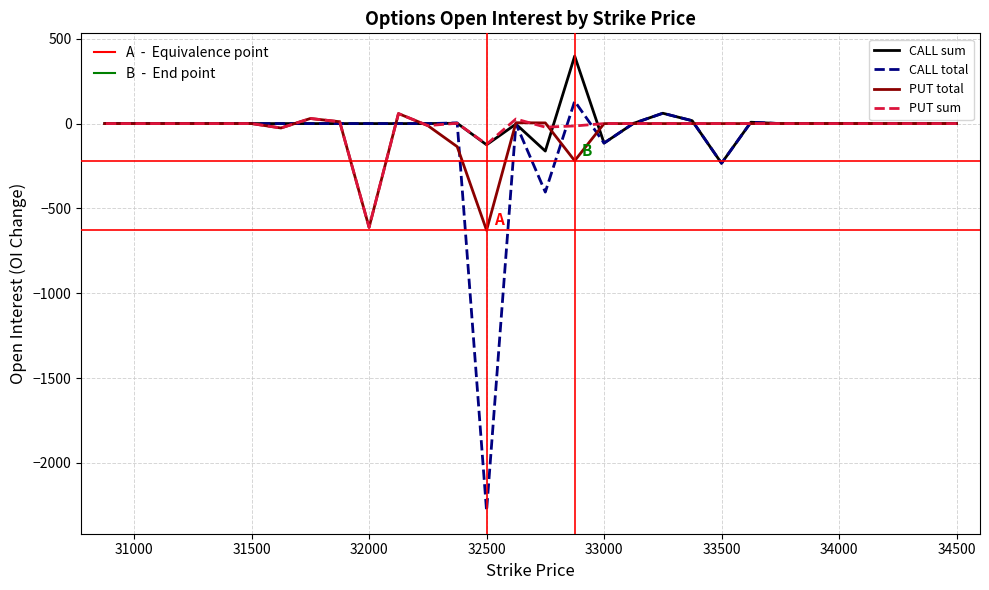

How many values in CALL total are above zero?

6